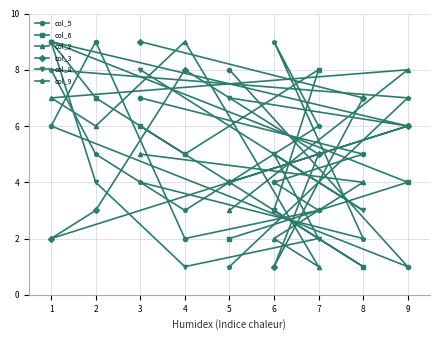

Which series has the largest range (max minus min)?

col_5